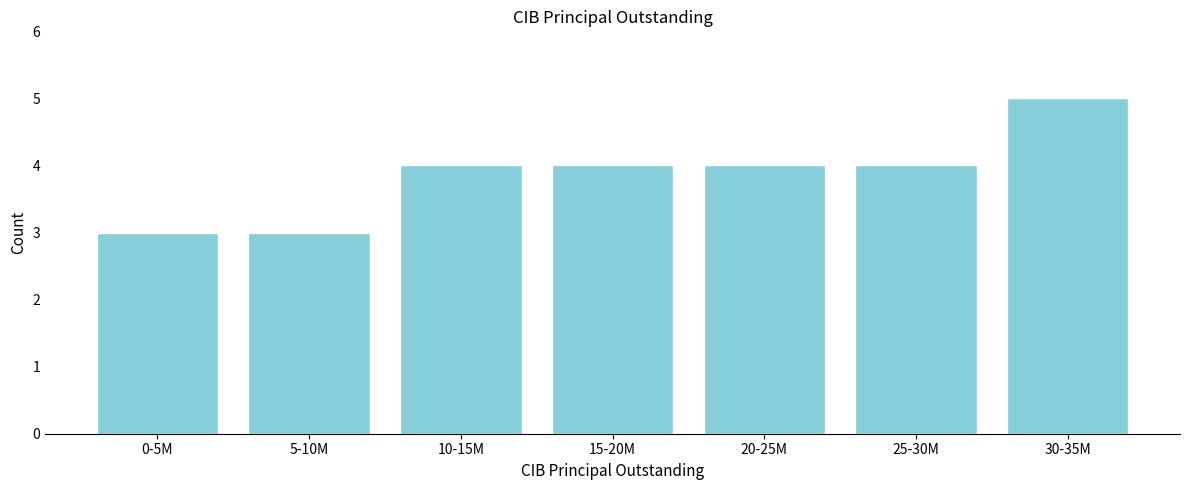

Reading left to right, what are all the values shown in this chart?

0-5M=3	5-10M=3	10-15M=4	15-20M=4	20-25M=4	25-30M=4	30-35M=5